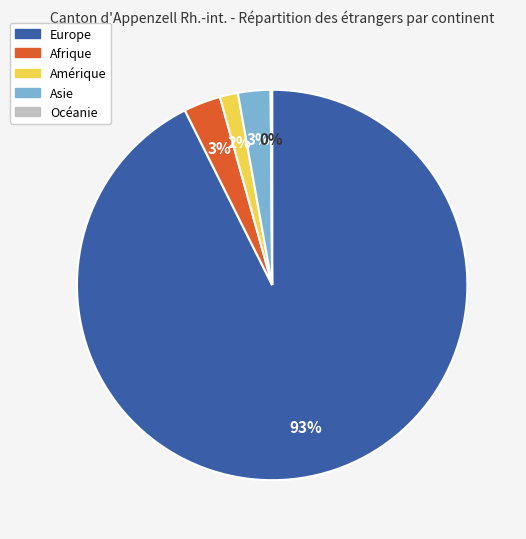

What is the majority slice?

Europe